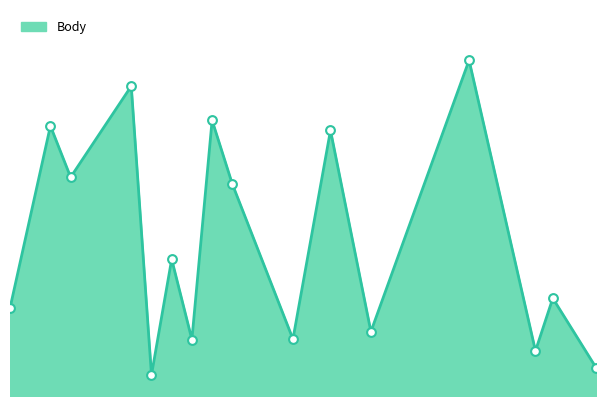

Is this an area chart (filled region under the line)?

Yes